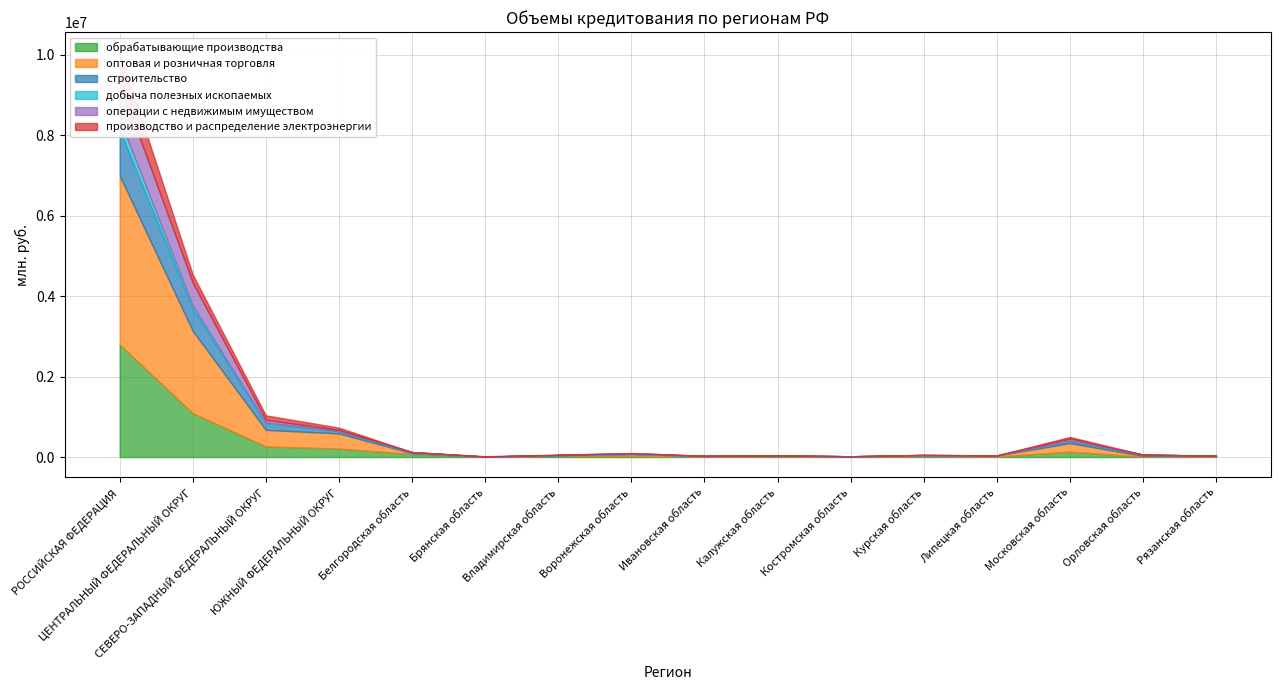

How many times do производство и распределение электроэнергии and обрабатывающие производства cross each other?

2